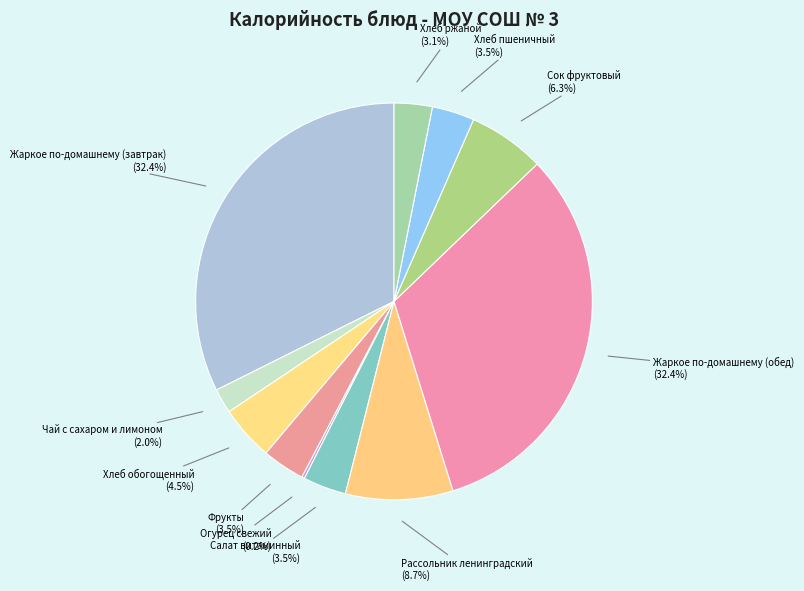

Combined, do Салат витаминный (3.5%) and Хлеб пшеничный (3.5%) account for over 50%?

No